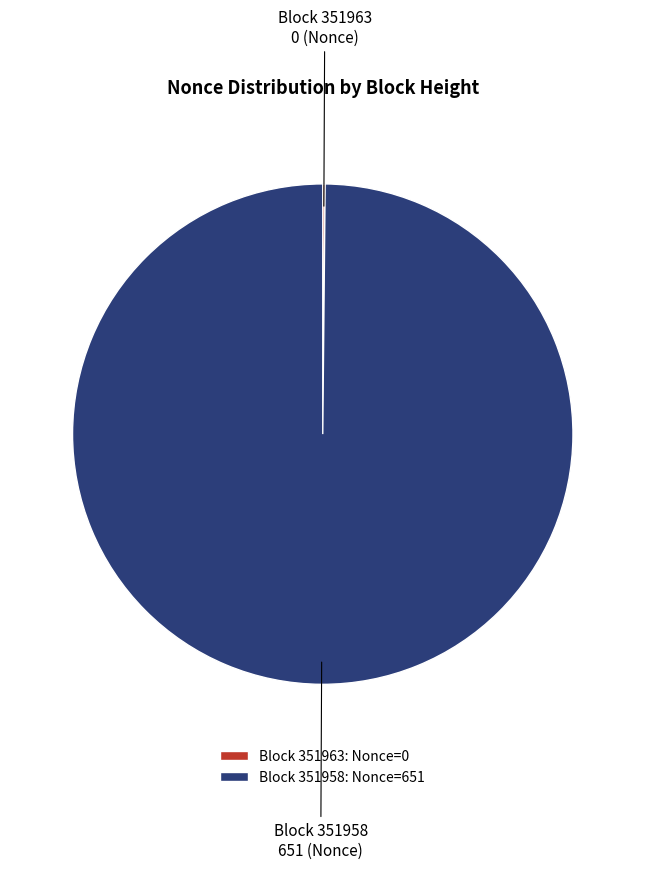

The Block 351958: Nonce=651 slice represents 90% of the pie. True or false?

False